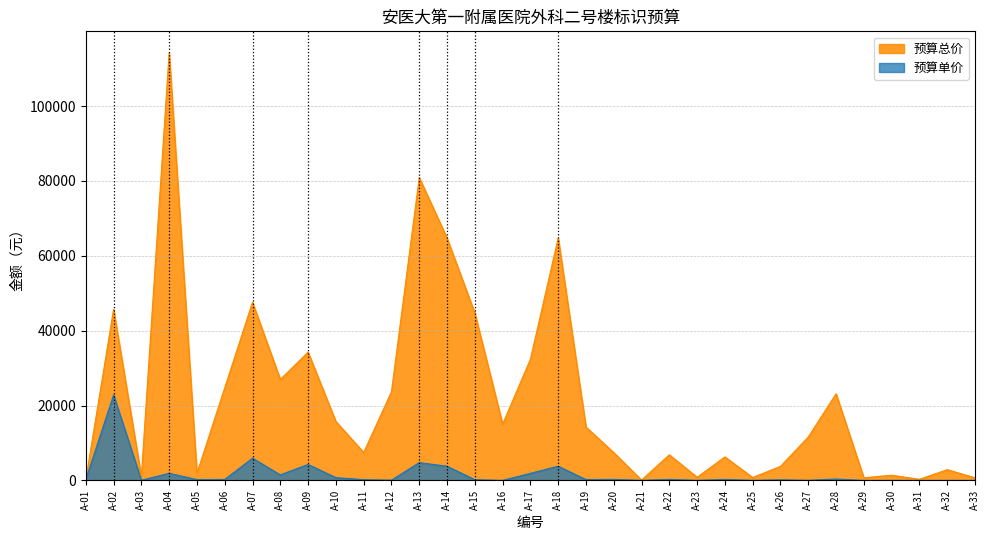

Which has a higher value, A-09 or A-29?

A-09